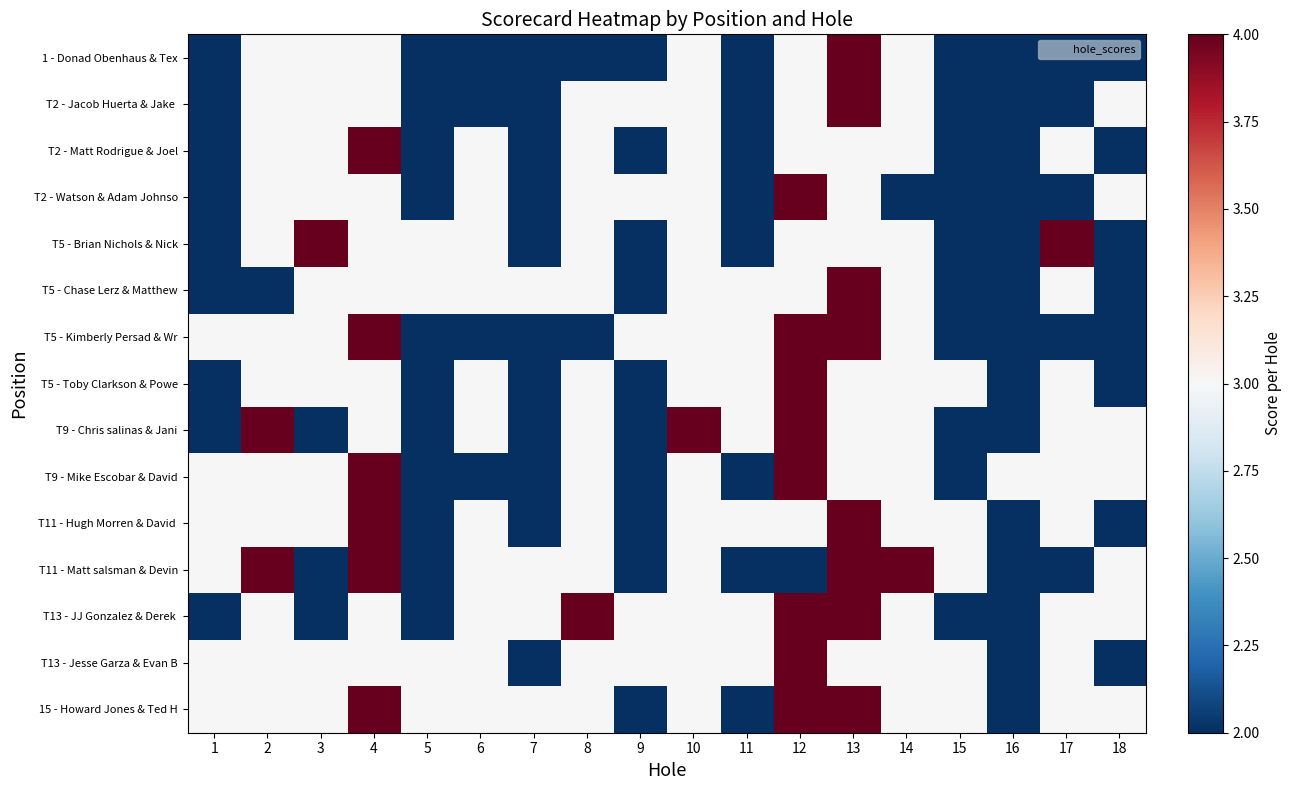

Which series has the largest total across all categories?

15 - Howard Jones & Ted H